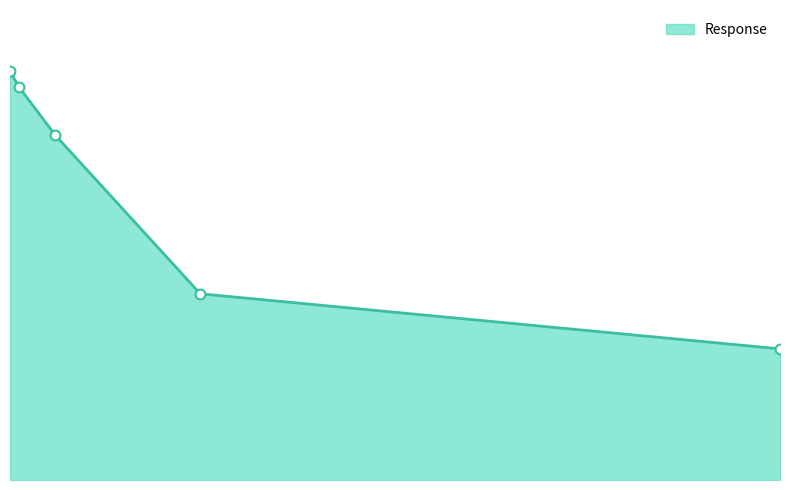

Approximately how many times larger is the value at 0.0390625 compared to 10.0?

3.1